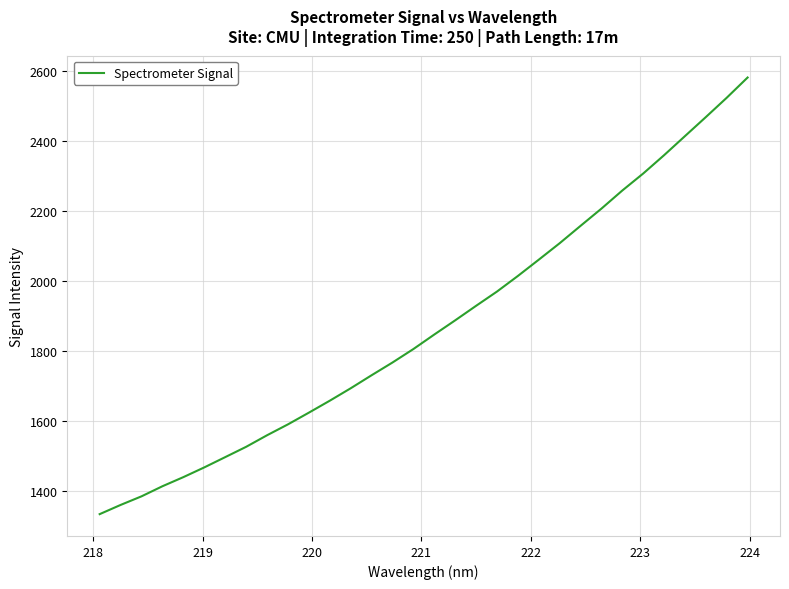

What is the minimum value shown in the chart?

1335.1